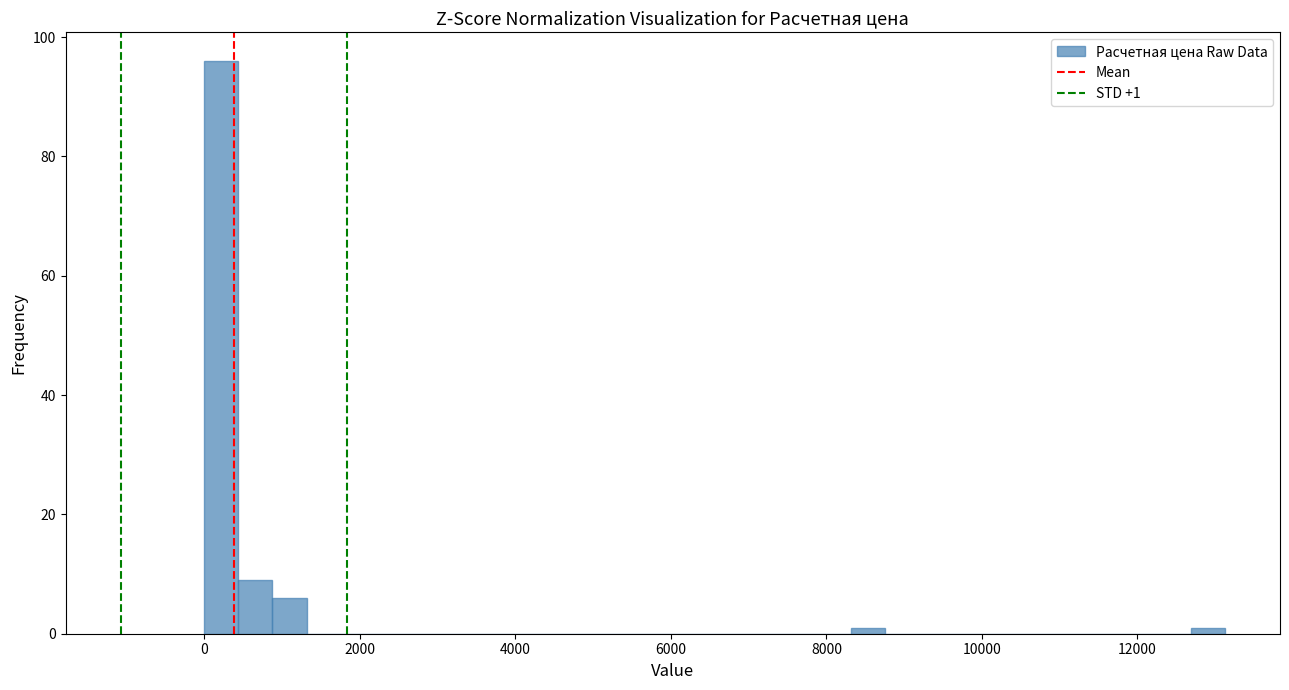

Read against the x-axis, roughly where is the centre of the tallest bar?

200